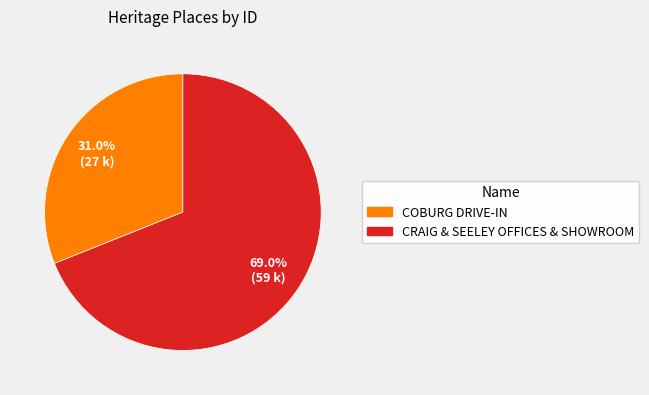

What percentage is NOT represented by COBURG DRIVE-IN?

69.0%